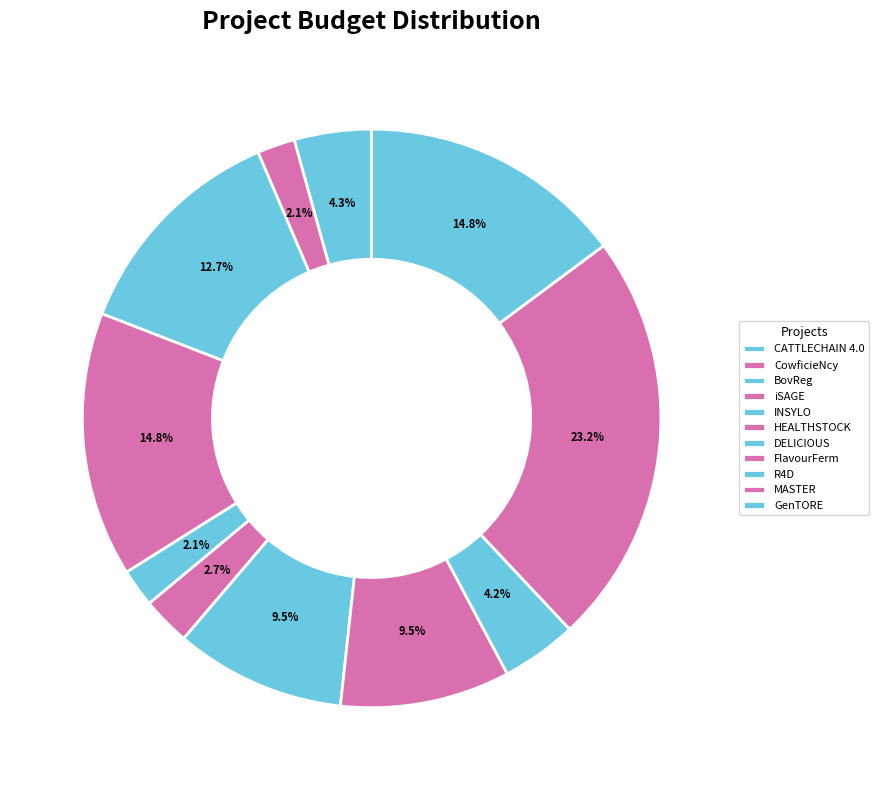

What portion of the pie excludes BovReg?

87.3%